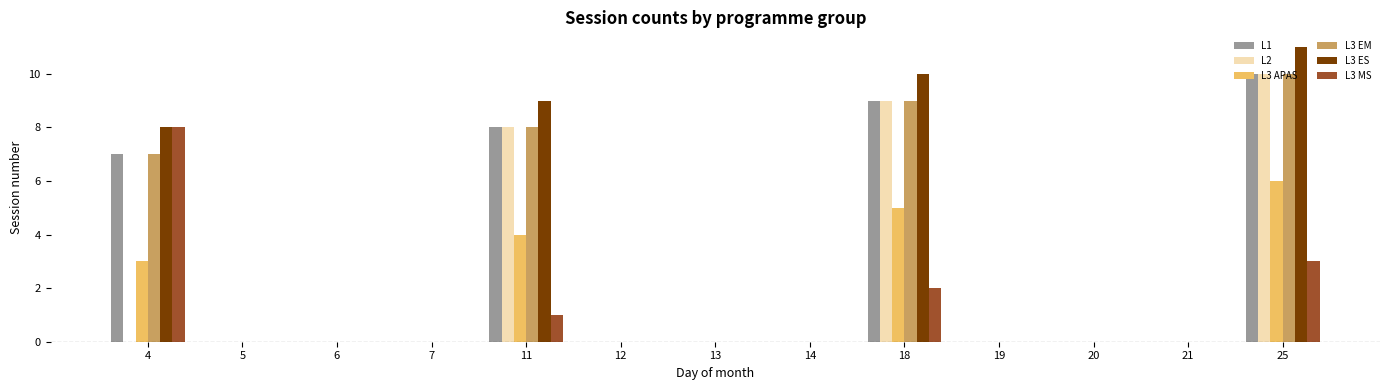

What are all the series names shown in the legend?

L1, L2, L3 APAS, L3 EM, L3 ES, L3 MS